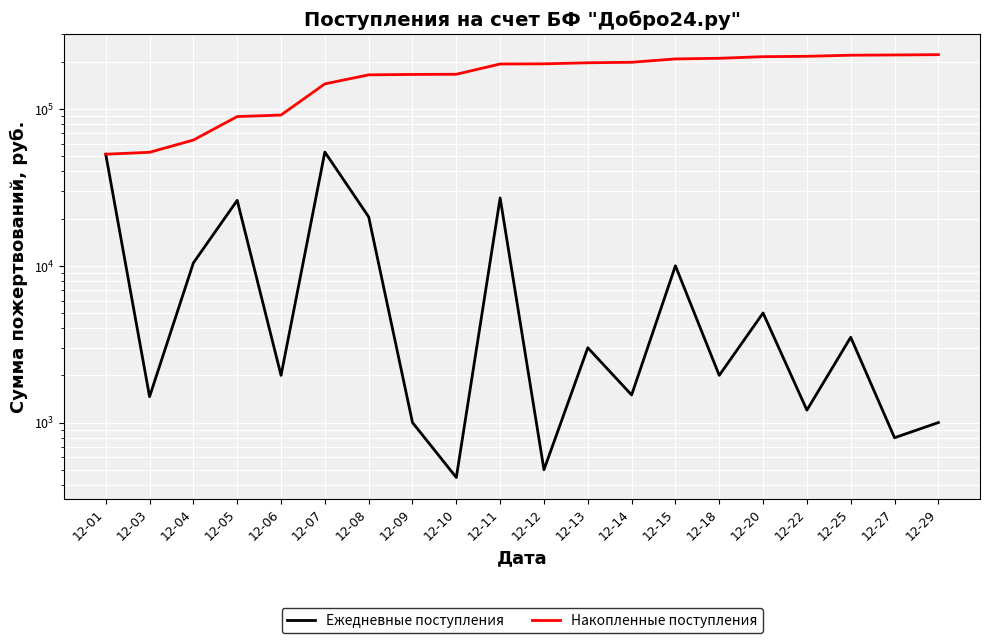

How many values in the Ежедневные поступления series are below 3000?

10